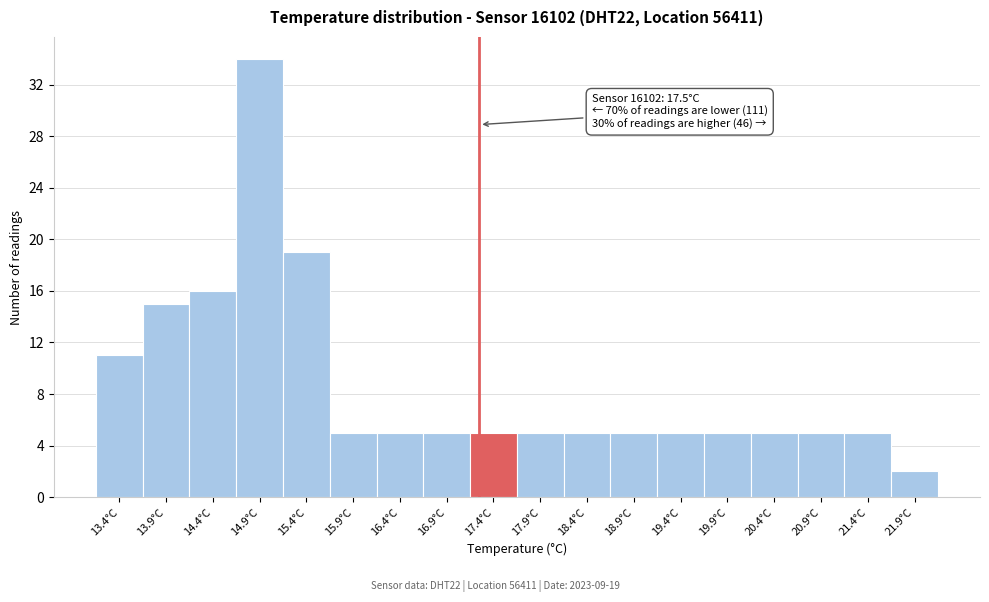

Reading left to right, extract all data points from this chart.

11	15	16	34	19	5	5	5	5	5	5	5	5	5	5	5	5	2